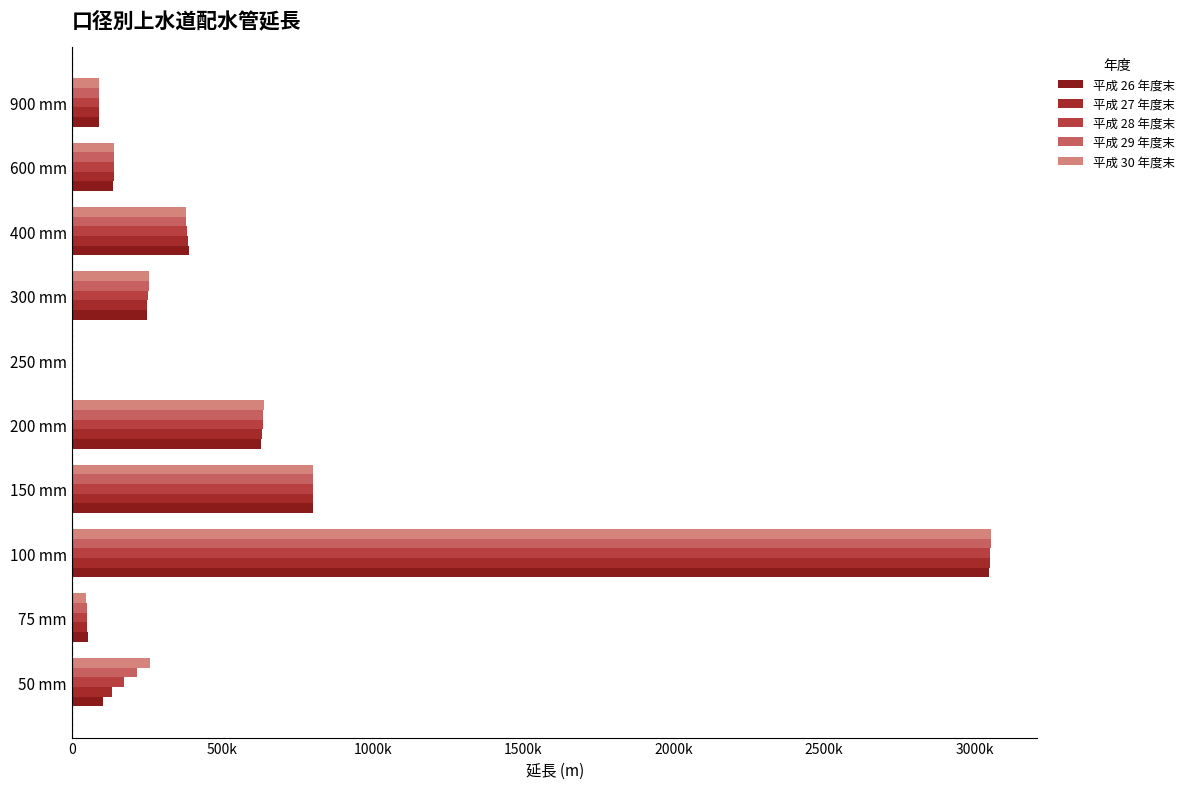

Which series has the largest total across all categories?

平成 30 年度末